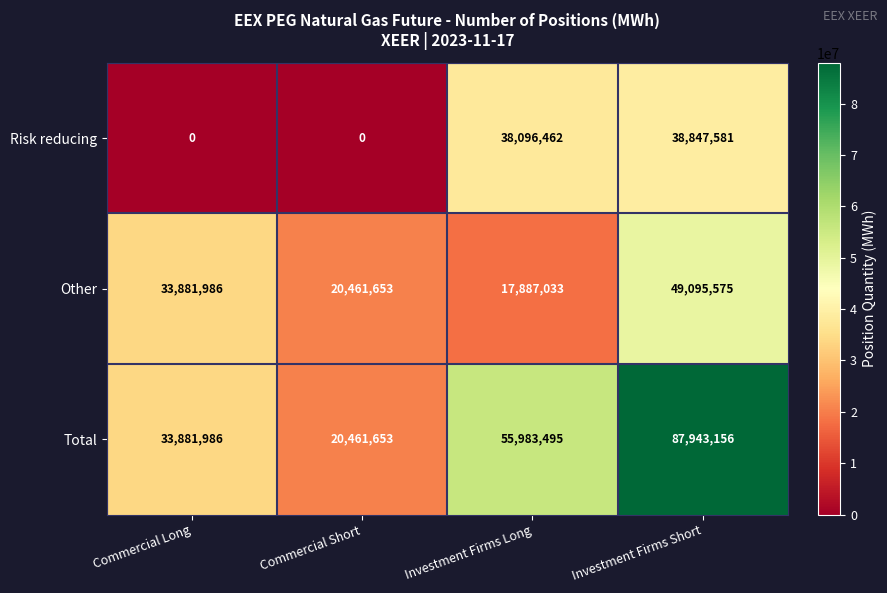

What is the average value of the Other series?

30331562